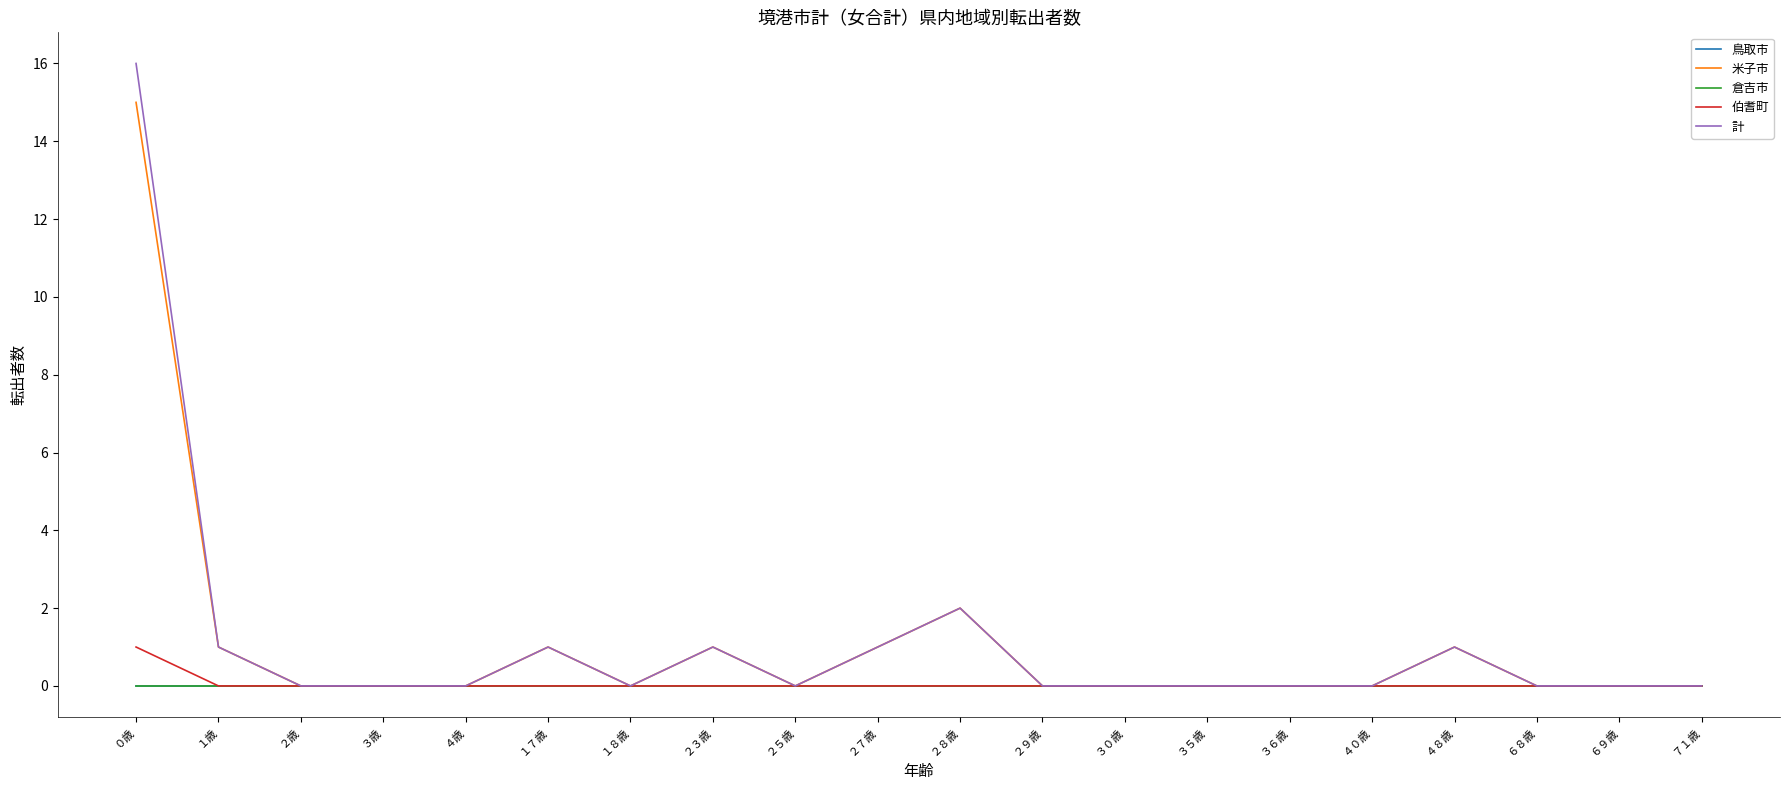

At which label is 計 closest to 8?

２８歳